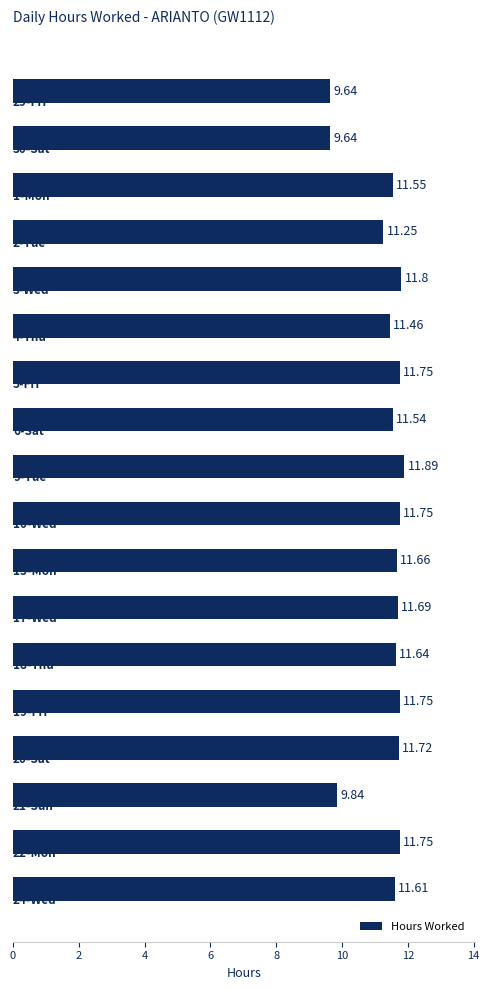

What is the average value?

11.3